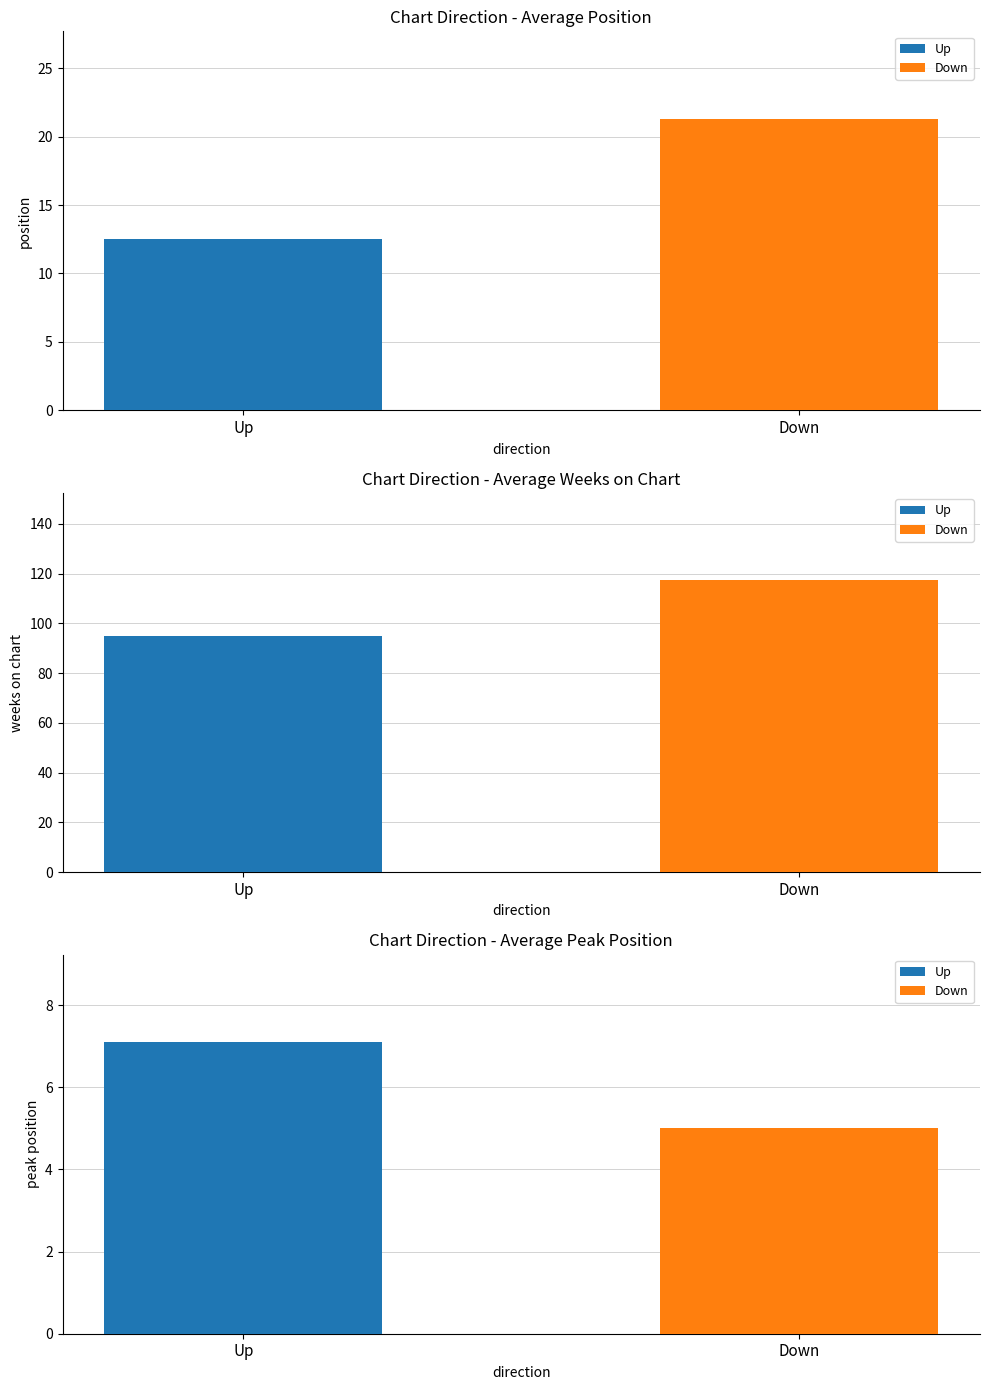

Which category has the highest value in the Avg Peak Position series?

Up